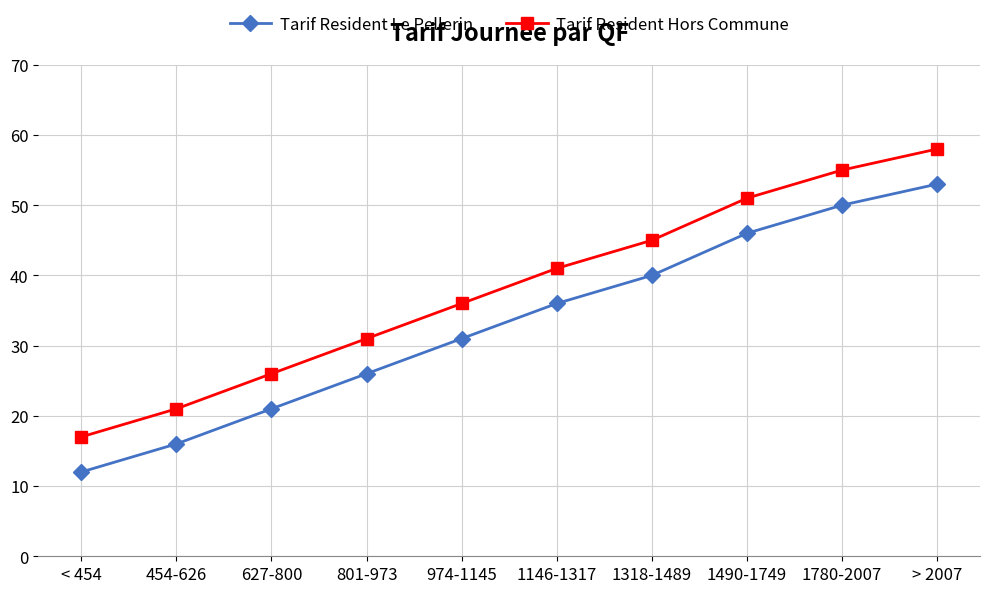

Count the number of data series in this chart.

2